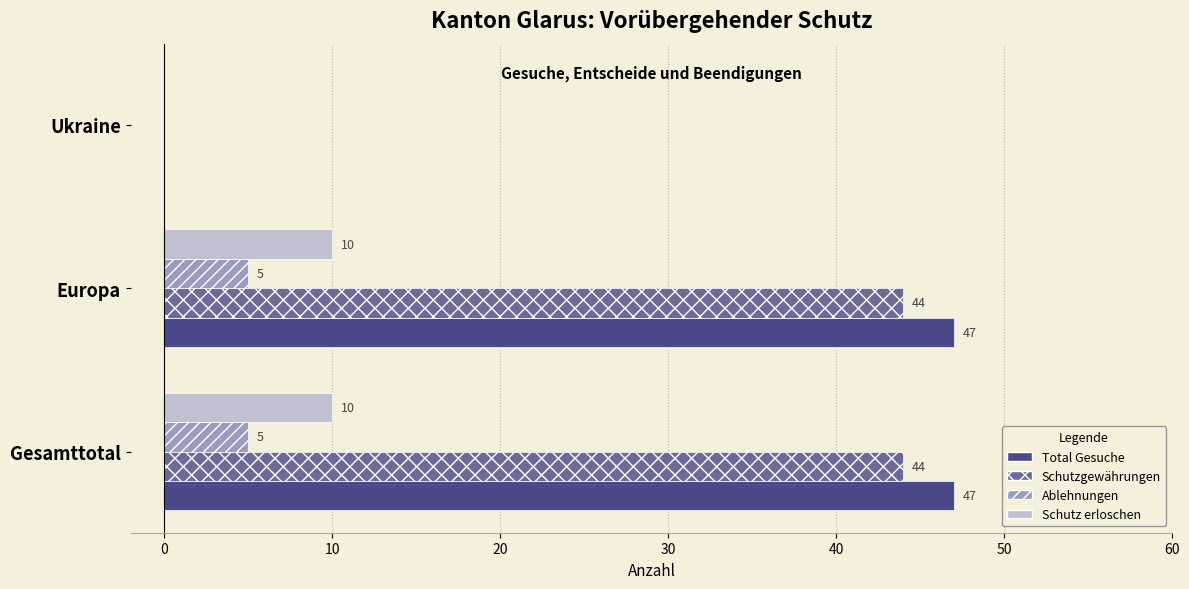

Which series has the largest range (max minus min)?

Total Gesuche